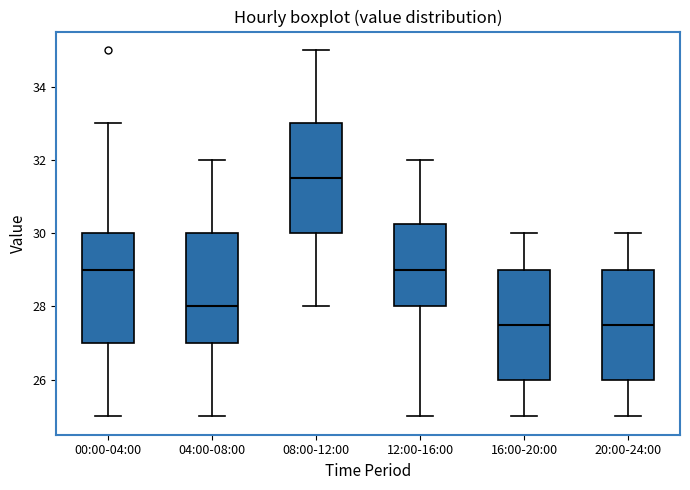

Reading left to right, transcribe this box plot: for each box, give where its median line is, the range the box spans, and where its two whiskers end, as read against the y-axis. The values are not printed on the chart, so give them approximately, as read against the axis.

00:00-04:00: median 29.0, box 27.0 to 30.0, whiskers 25.0 to 33.0
04:00-08:00: median 28.0, box 27.0 to 30.0, whiskers 25.0 to 32.0
08:00-12:00: median 31.6, box 30.0 to 33.0, whiskers 28.0 to 35.0
12:00-16:00: median 29.0, box 28.0 to 30.2, whiskers 25.0 to 32.0
16:00-20:00: median 27.6, box 26.0 to 29.0, whiskers 25.0 to 30.0
20:00-24:00: median 27.6, box 26.0 to 29.0, whiskers 25.0 to 30.0